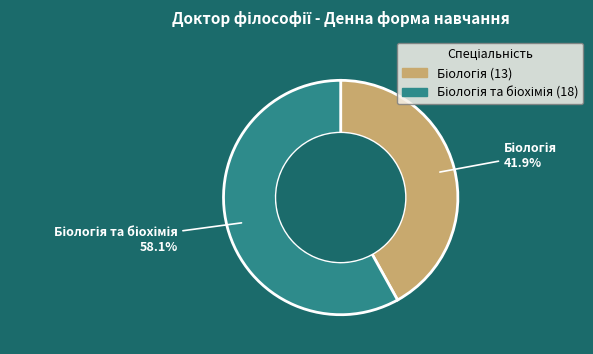

Is there any slice that represents more than half of the pie?

Yes